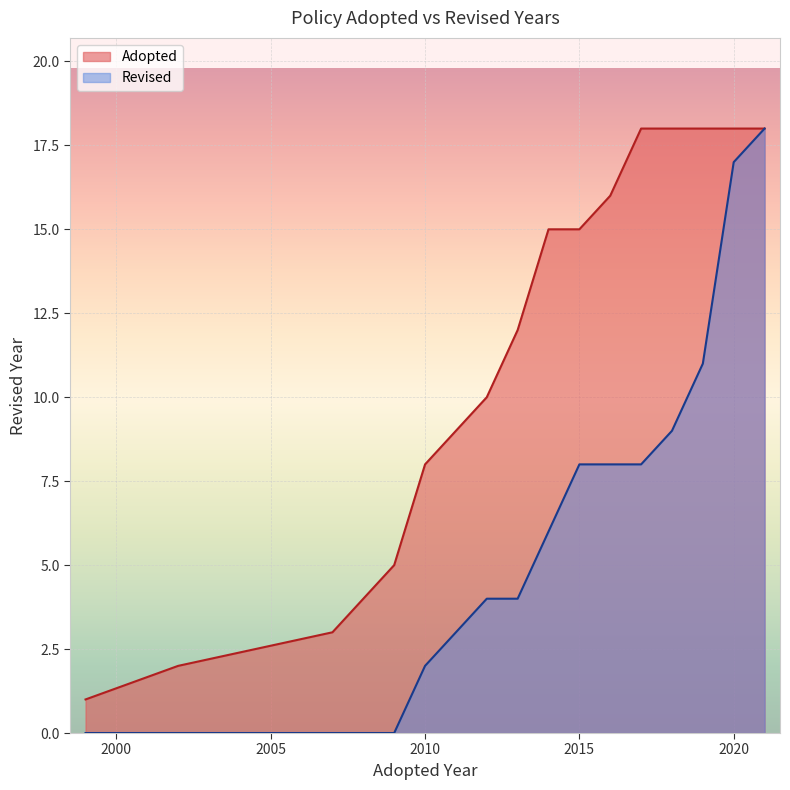

Which label corresponds to the smallest value in the chart?

1999